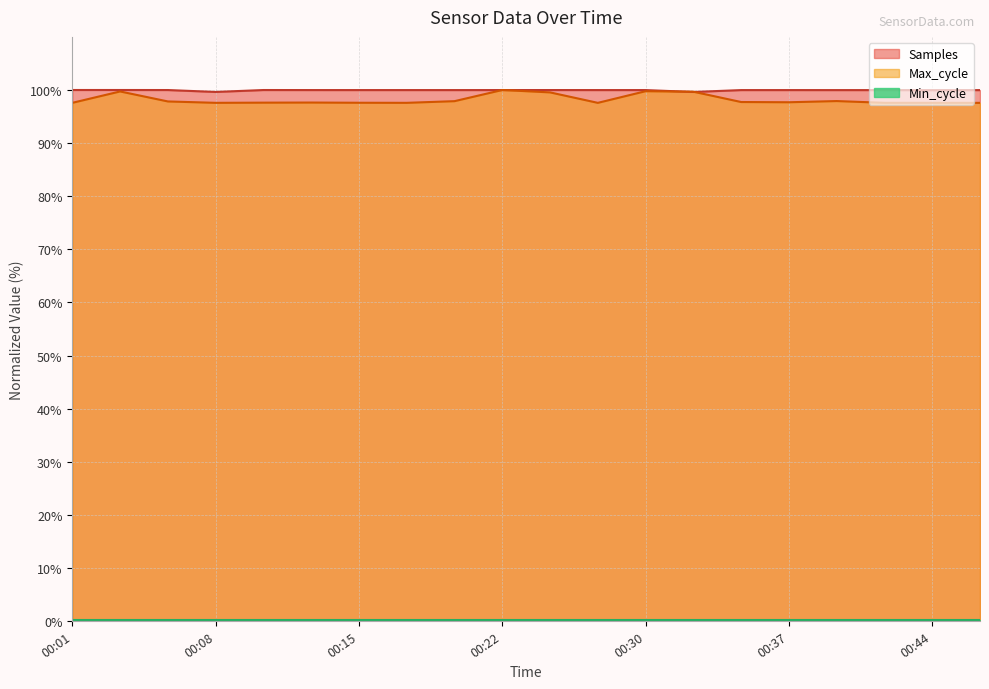

The Max_cycle series shows 148.5 at 00:05. True or false?

False